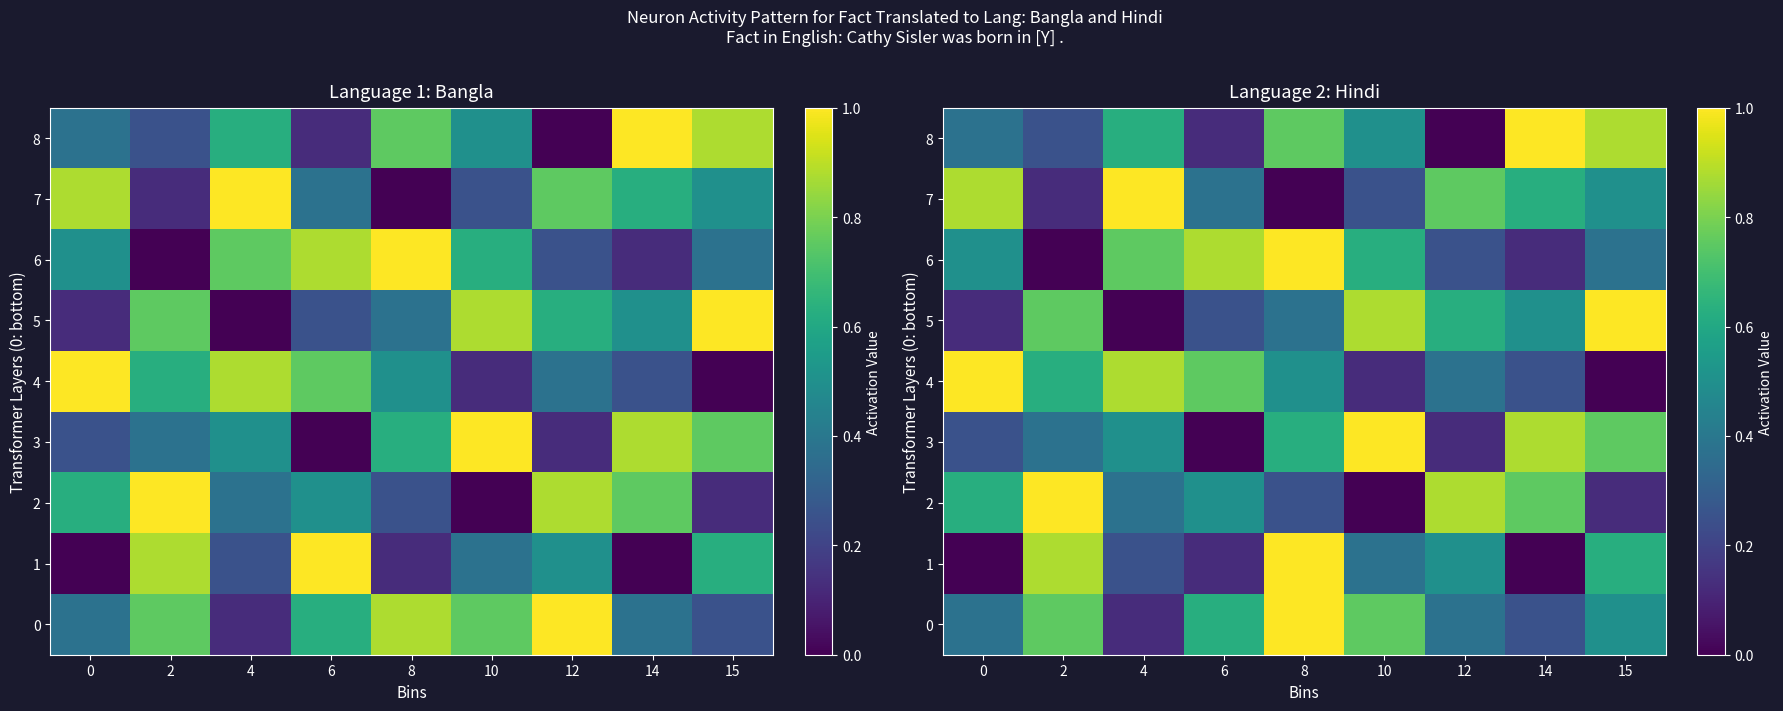

Which series has the widest spread of values?

1